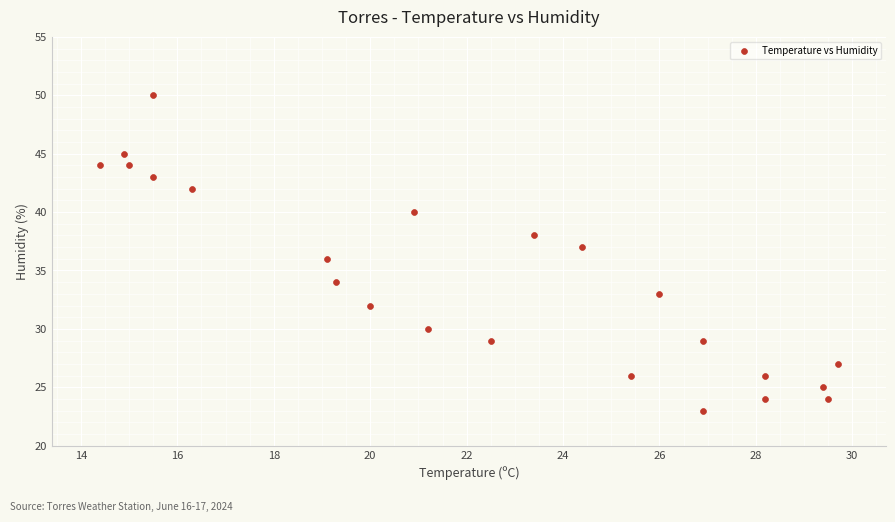

What is the range of Y values (max minus min)?

27